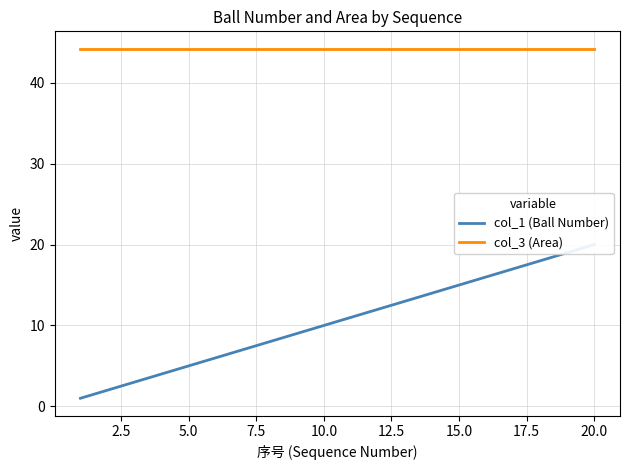

True or false: col_1 (Ball Number) and col_3 (Area) intersect in this chart.

False